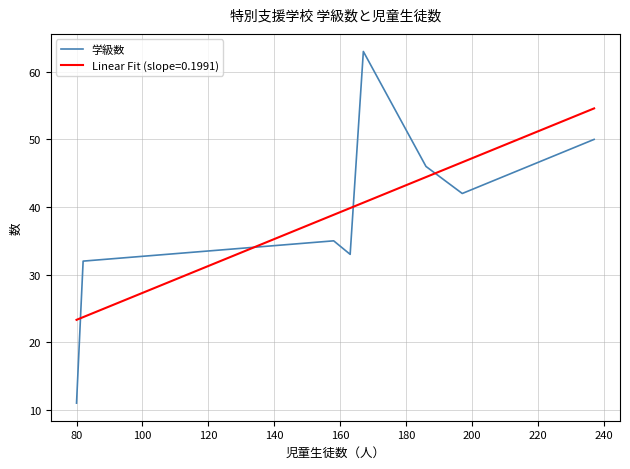

What is the minimum value for 学級数?

11